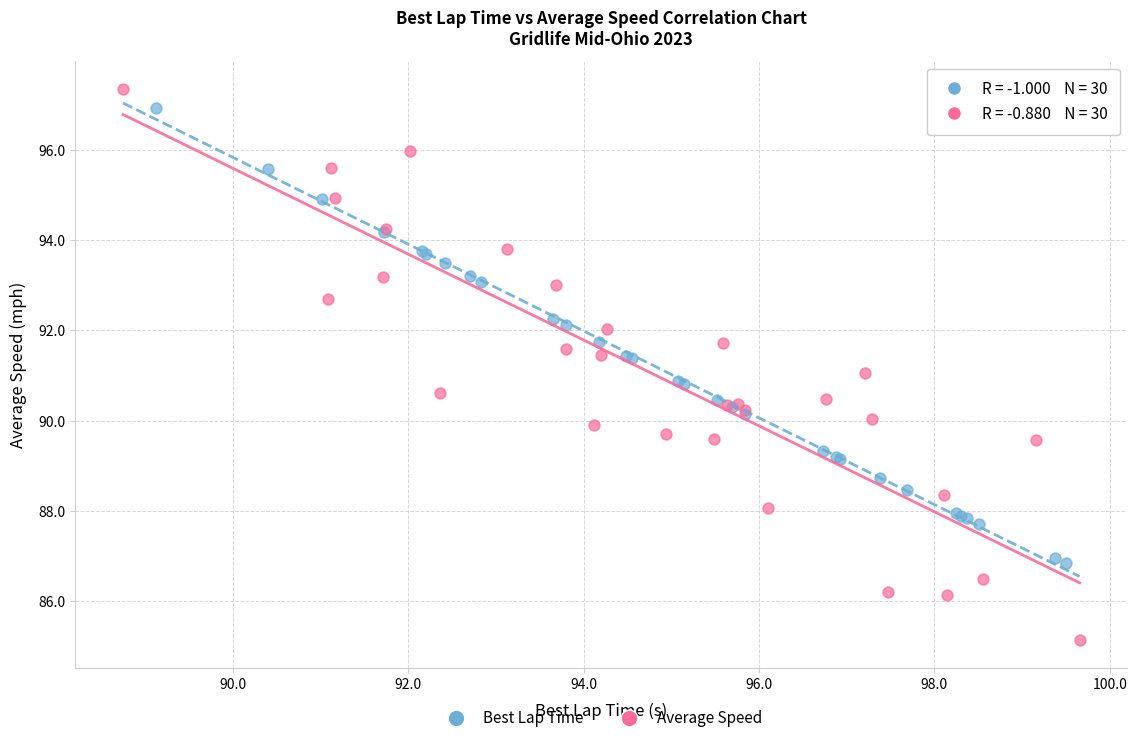

What are all the series names shown in the legend?

Best Lap Time, Average Speed